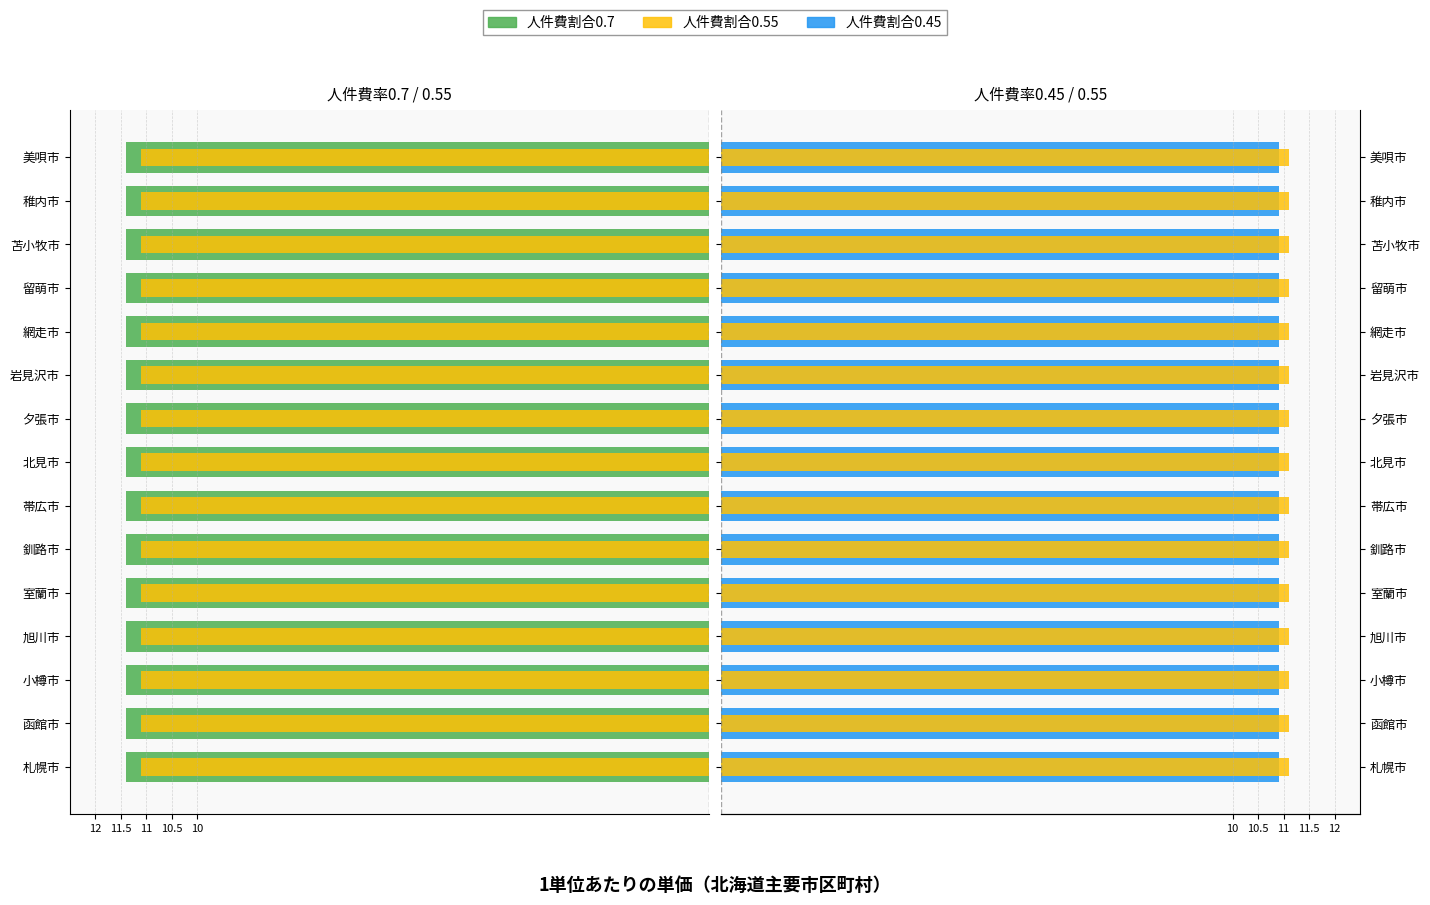

What are all the series names shown in the legend?

人件費割合0.7, 人件費割合0.55, 人件費割合0.45